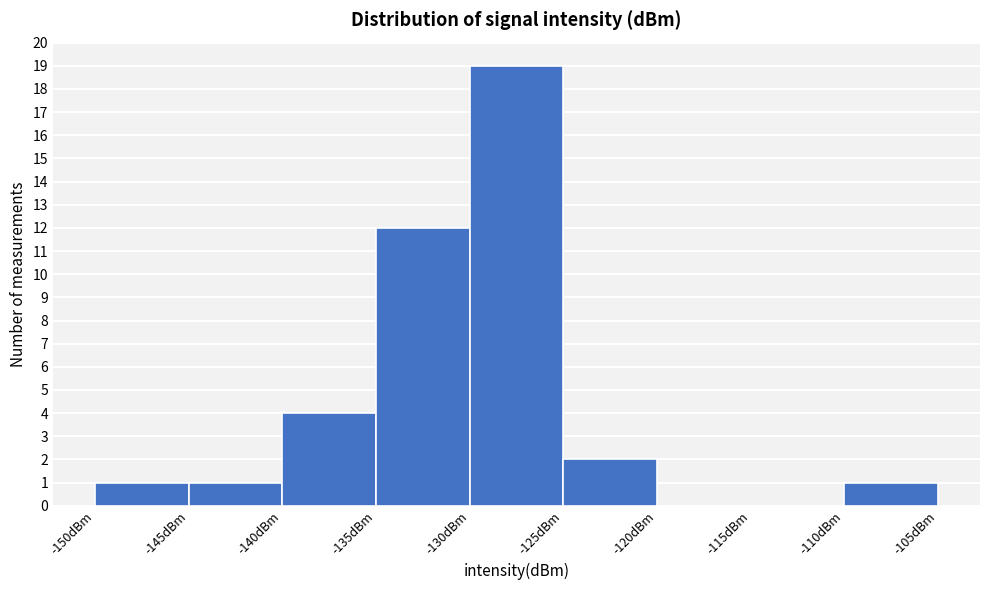

Reading left to right, list every bar in this chart as the range it spans on the x-axis followed by its height. The values are not printed on the chart, so give them approximately, as read against the axis.

-150 to -145: 1
-145 to -140: 1
-140 to -135: 4
-135 to -130: 12
-130 to -125: 19
-125 to -120: 2
-120 to -115: 0
-115 to -110: 0
-110 to -105: 1